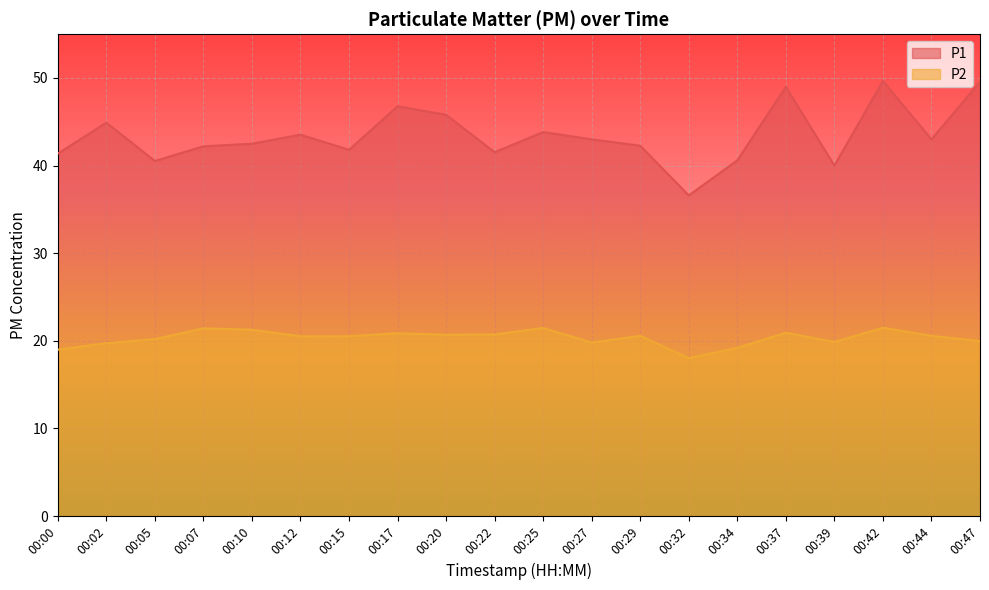

What is the spread (max minus min) of values at 00:37?

28.1